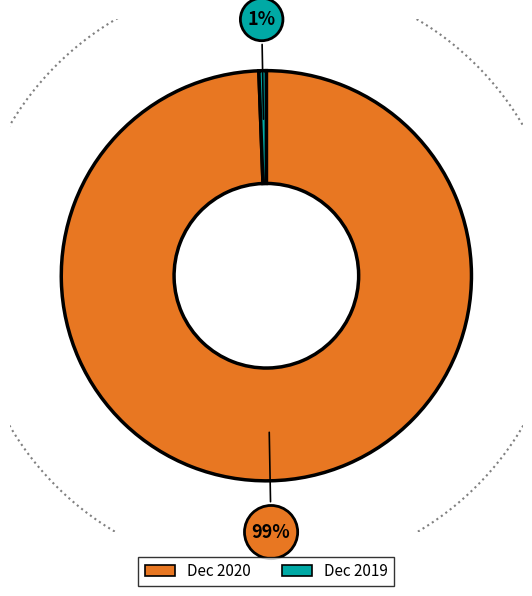

Between Dec 2019 and Dec 2020, which is larger?

Dec 2020